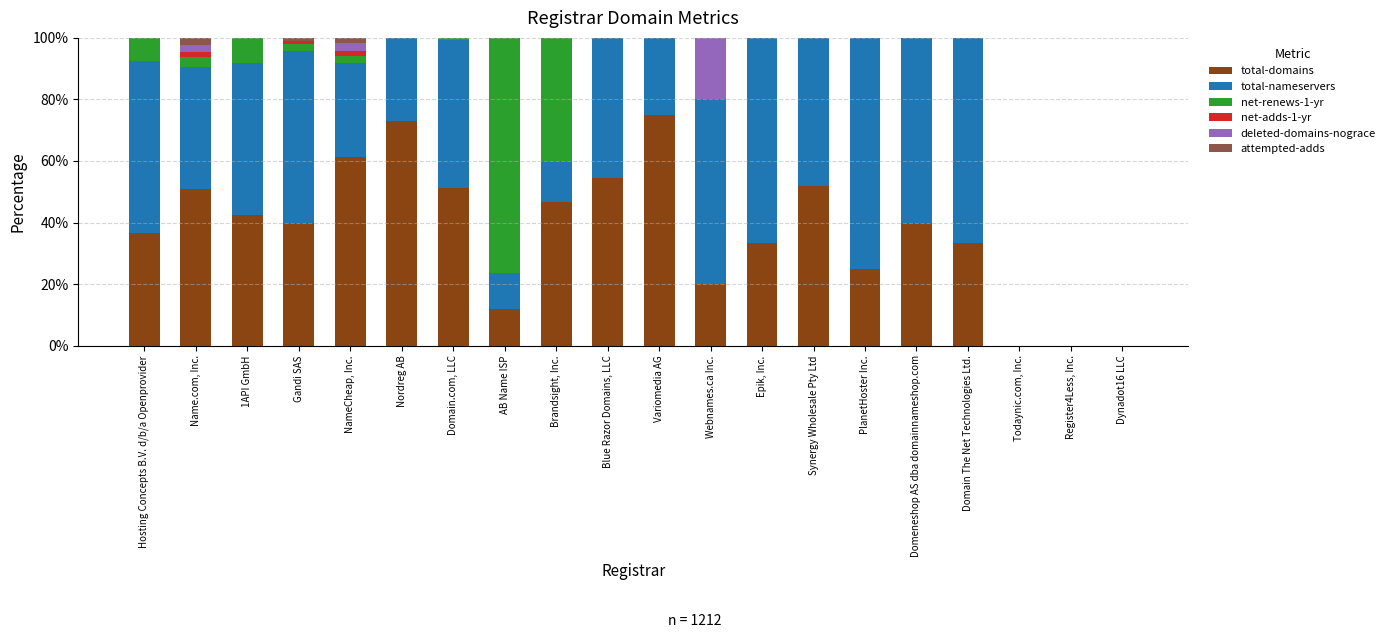

The total-domains series shows 33.3 at Domain The Net Technologies Ltd.. True or false?

True